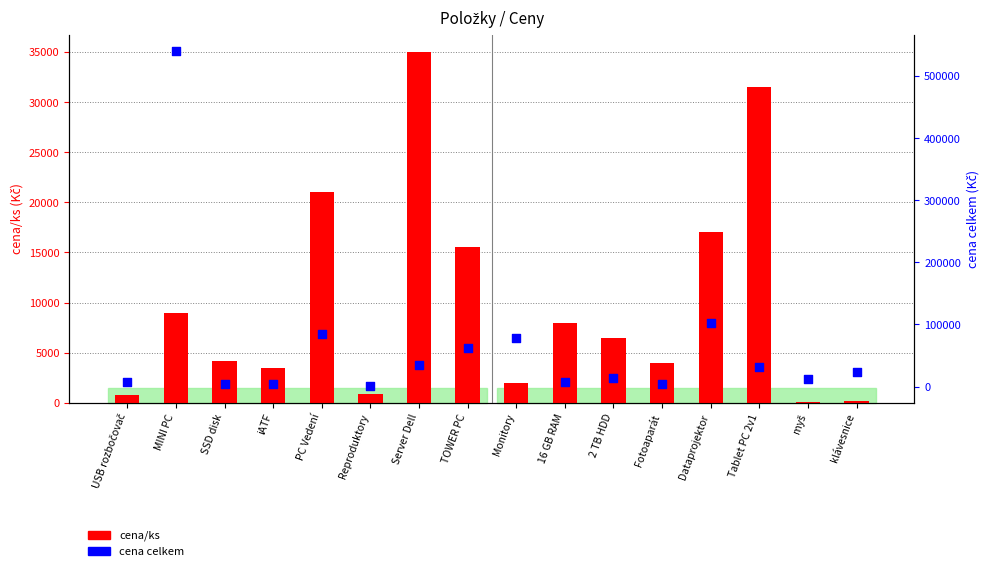

What are all the series names shown in the legend?

cena/ks, cena celkem